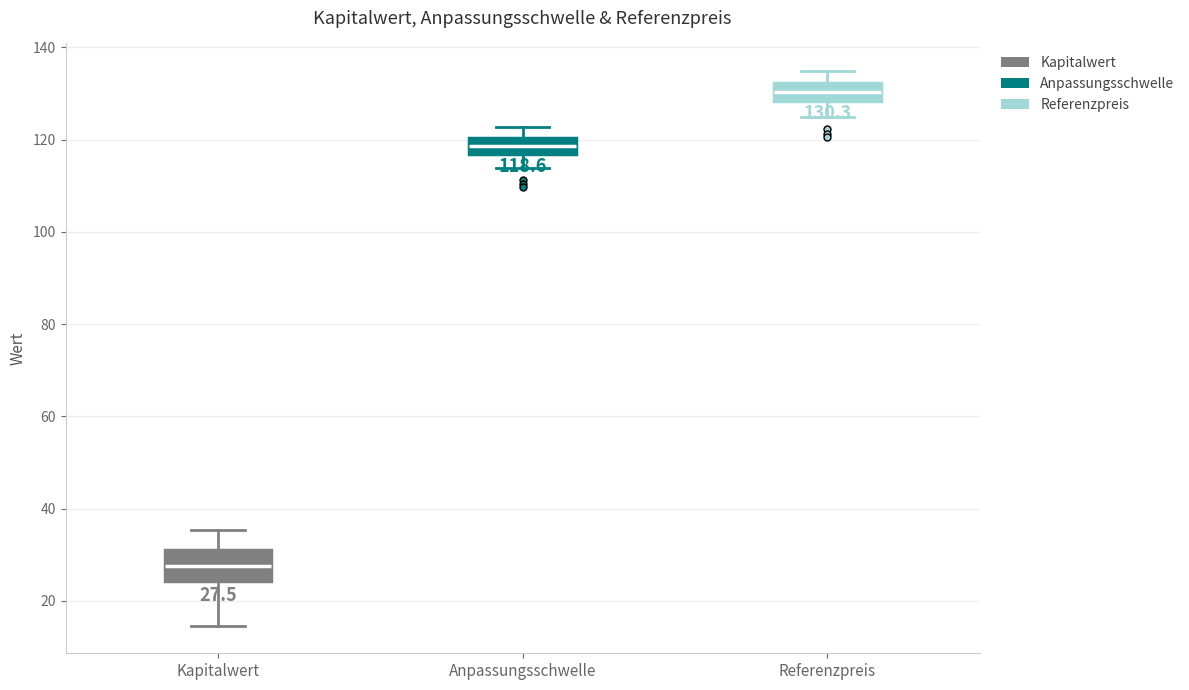

Comparing the boxes themselves (not the whiskers), which one is the tallest?

Kapitalwert